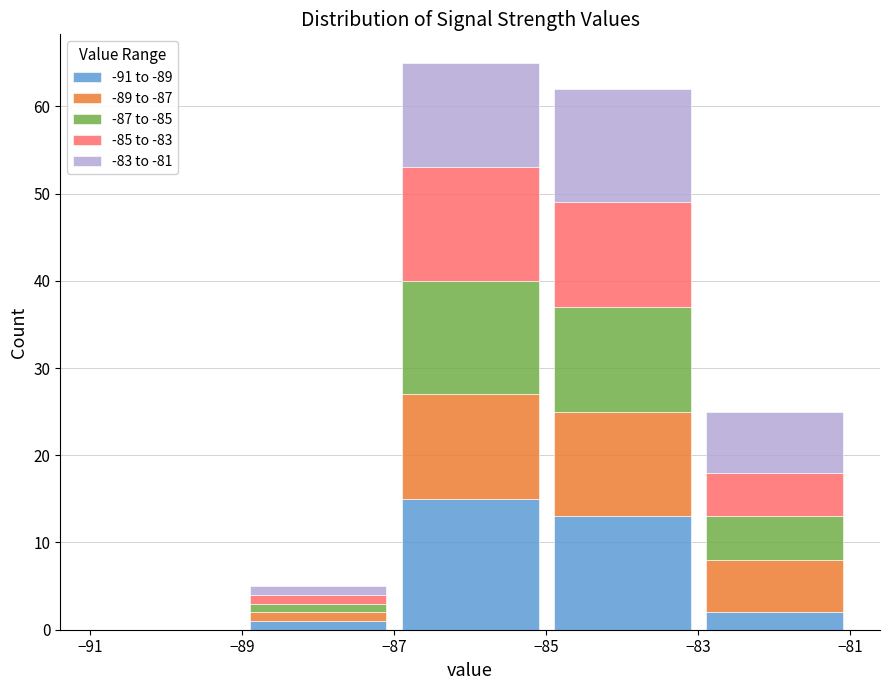

What is the total height of the stacked bar covering -89 to -87 on the x-axis? The values are not printed on the chart, so give them approximately, as read against the axis.

5